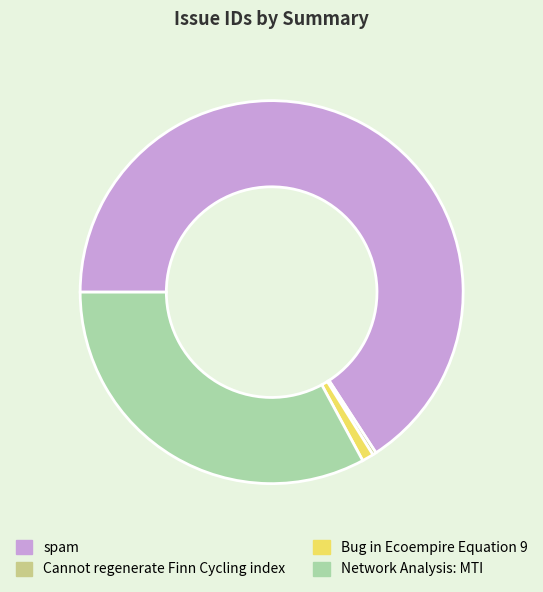

Rank the categories by value from lowest to highest.

Cannot regenerate Finn Cycling index, Bug in Ecoempire Equation 9, Network Analysis: MTI, spam